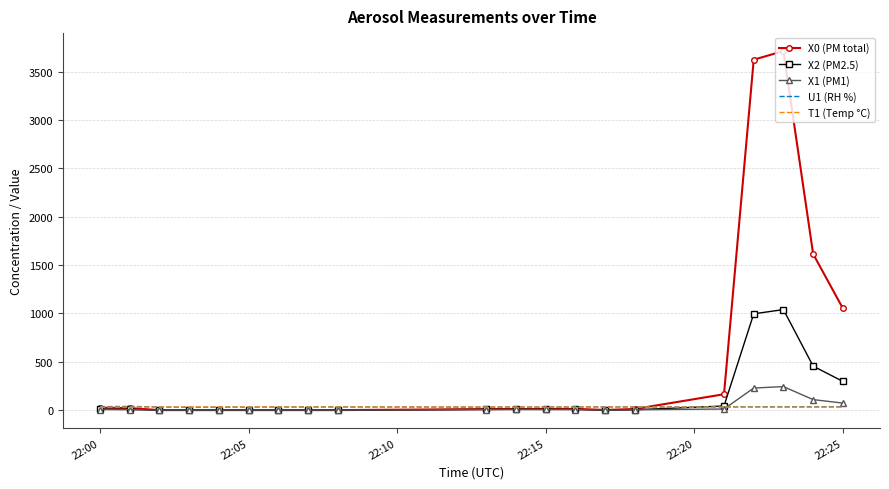

Which series has the largest total across all categories?

X0 (PM total)